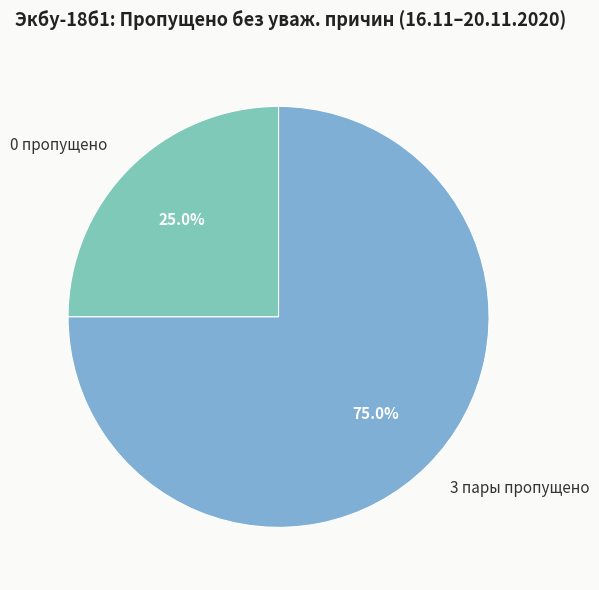

To the nearest percent, what is the average slice percentage?

50%